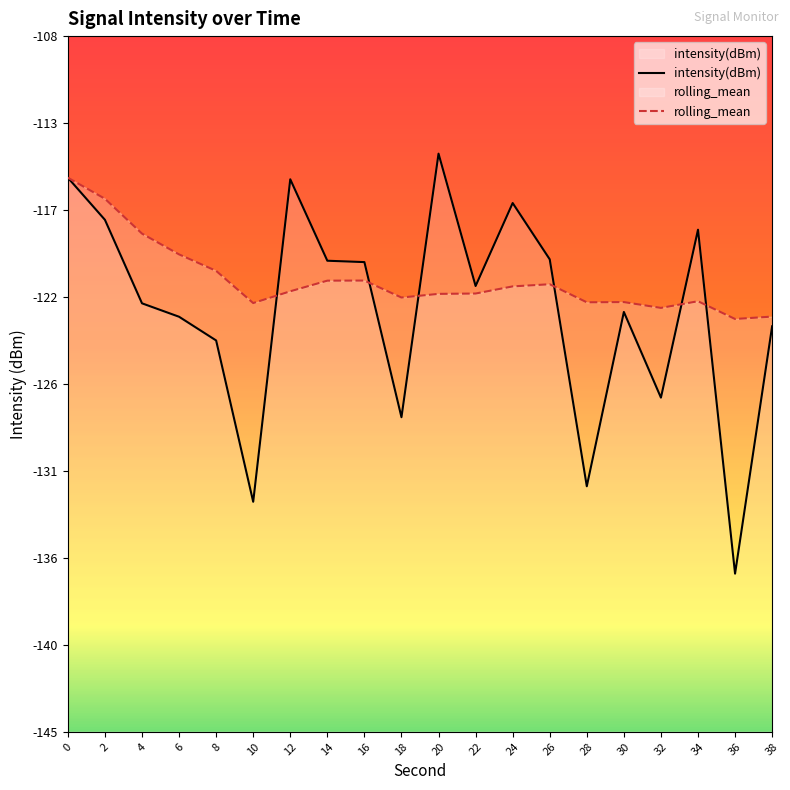

How many categories are shown in the chart?

20